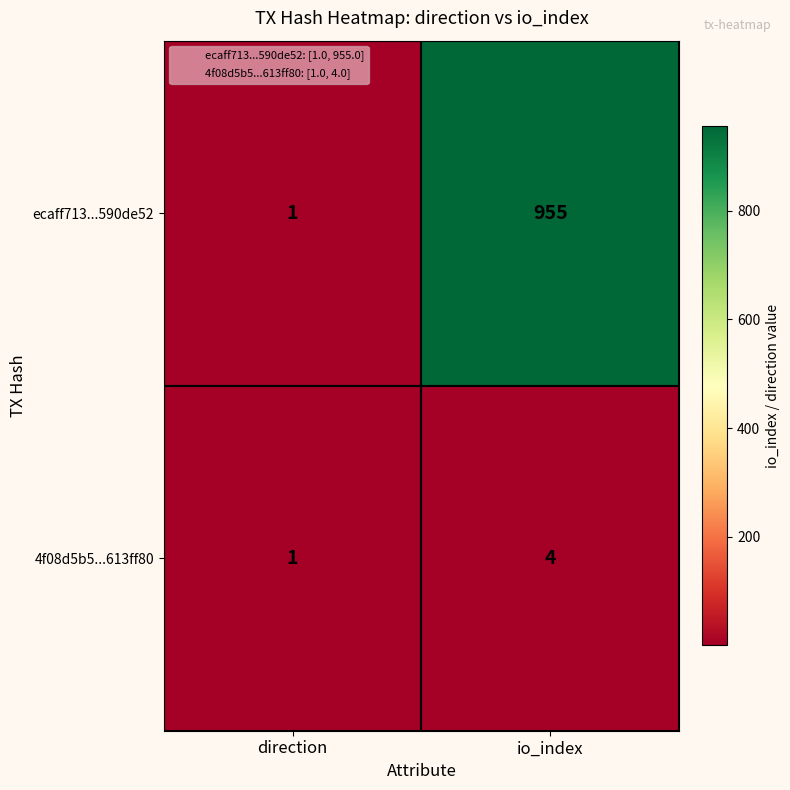

What is the maximum value shown in the chart?

955